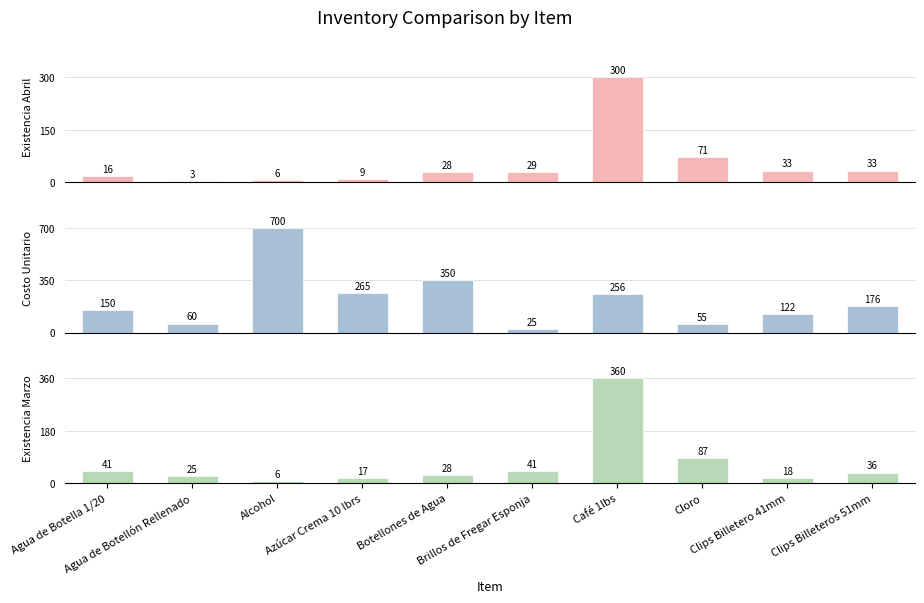

What is the difference between the maximum and minimum values in the Existencia Marzo series?

354.0